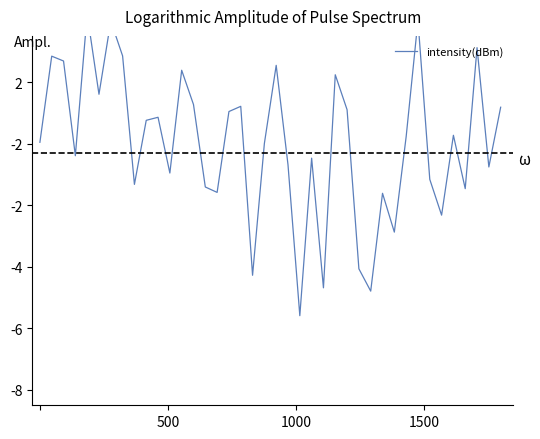

What is the difference between the maximum and minimum values?

9.8